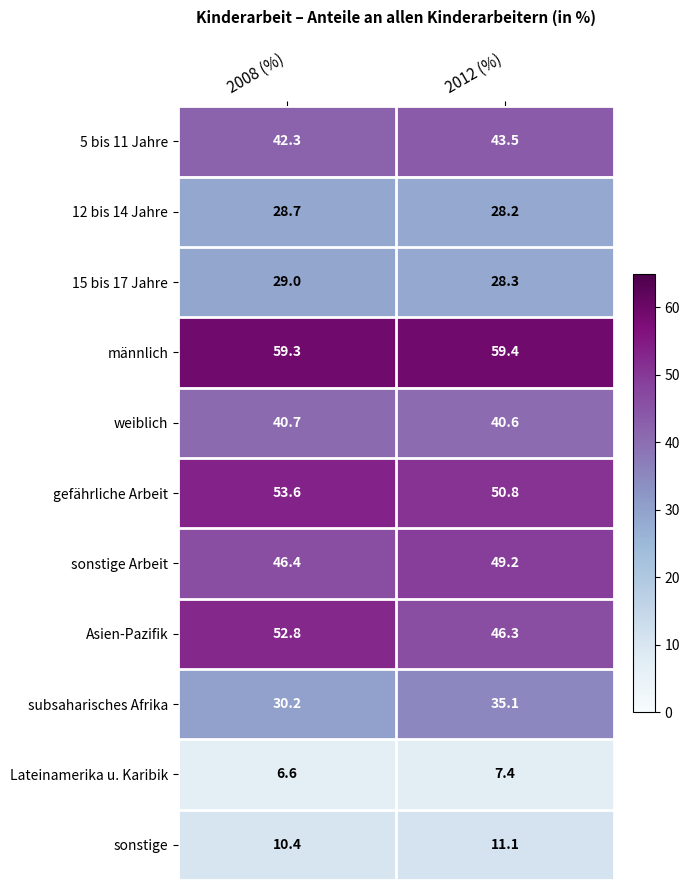

What is the total value across all series at 2008 (%)?

400.0